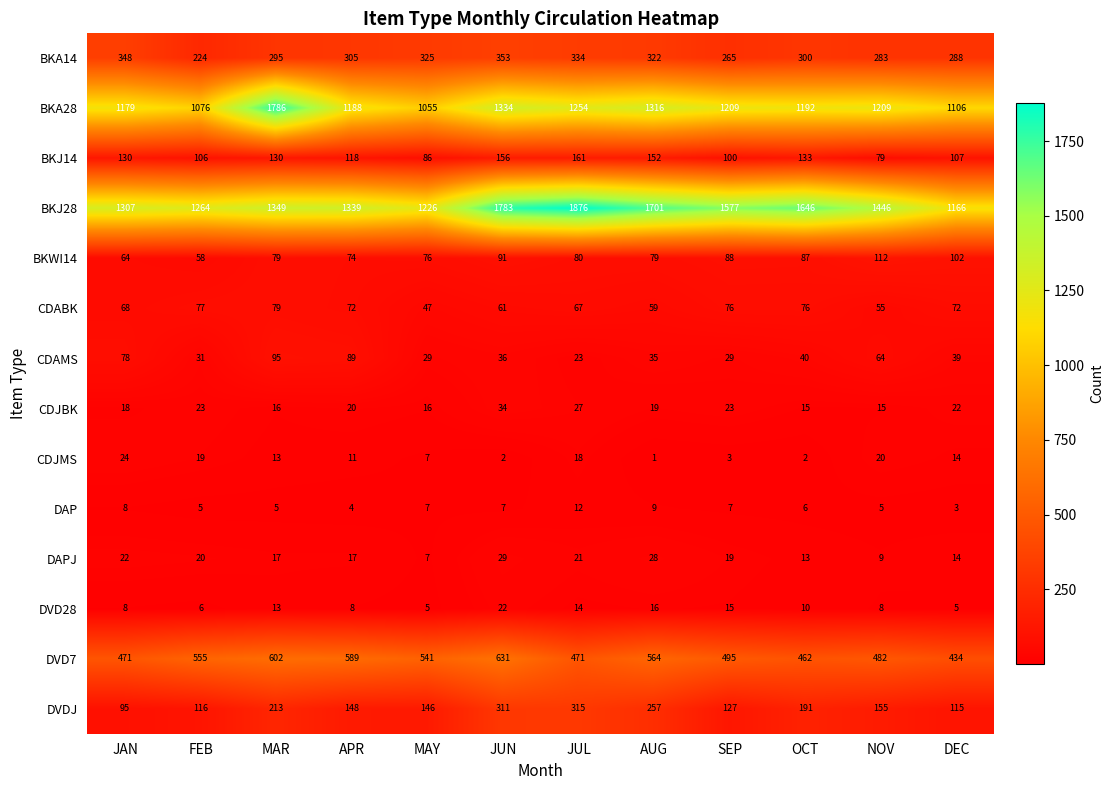

What is the total value across all series at JAN?

3820